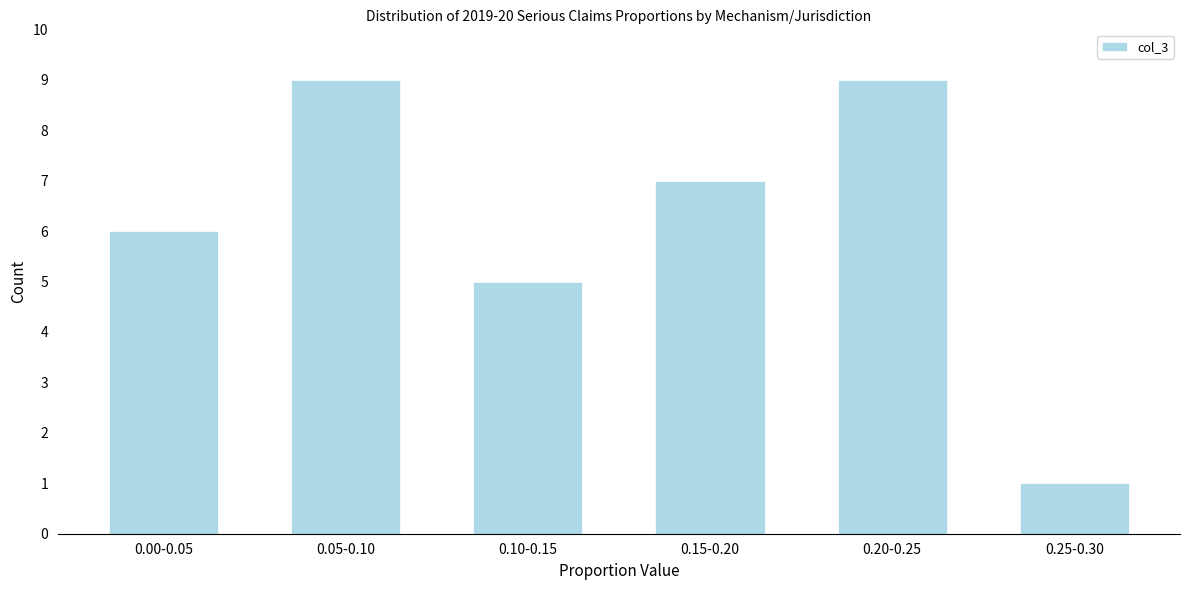

Reading left to right, what are all the values shown in this chart?

0.00-0.05=6	0.05-0.10=9	0.10-0.15=5	0.15-0.20=7	0.20-0.25=9	0.25-0.30=1